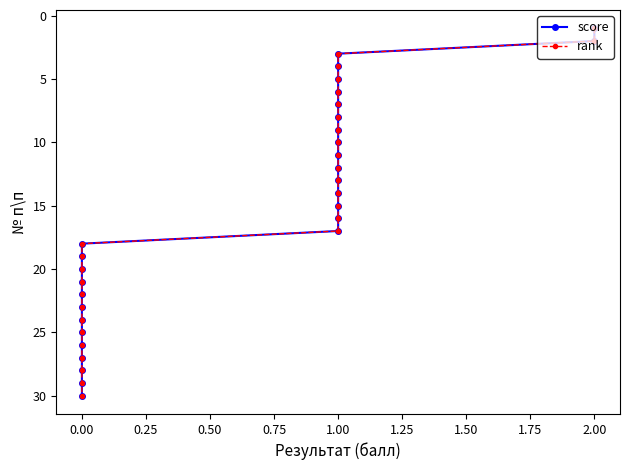

Which series changed the most between 2.00 and 1.00?

score